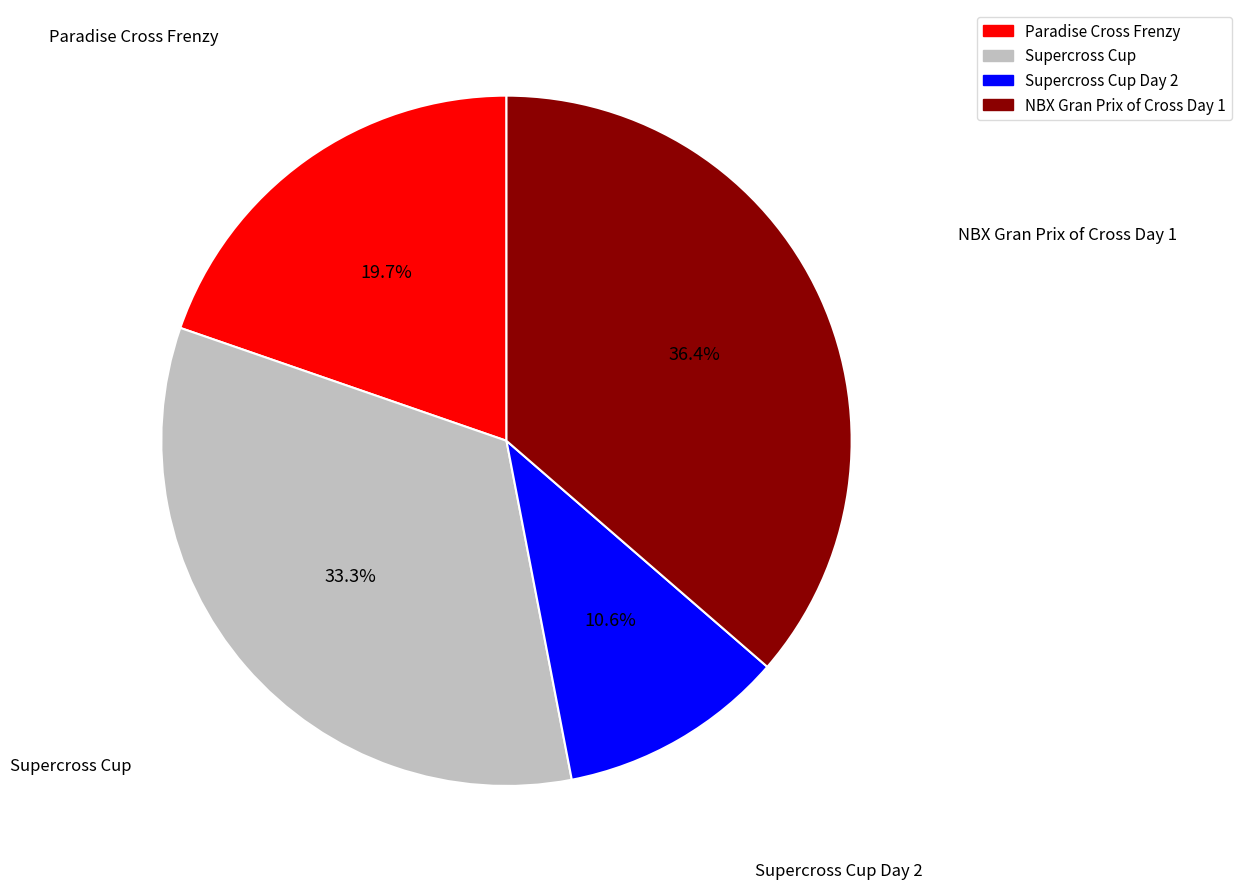

Is there a majority slice in this chart?

No